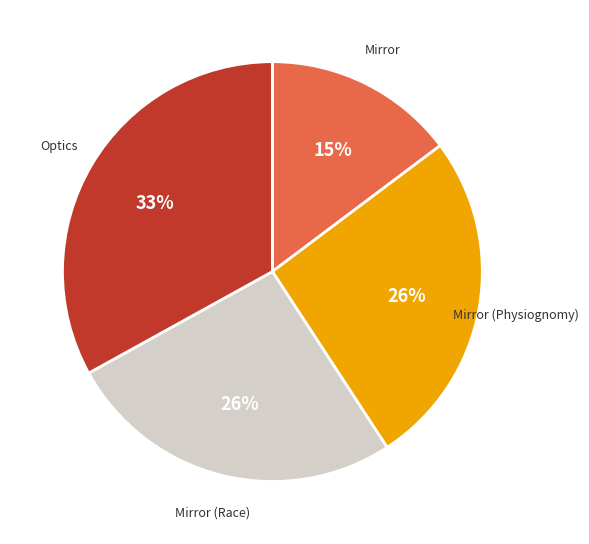

Is there a majority slice in this chart?

No